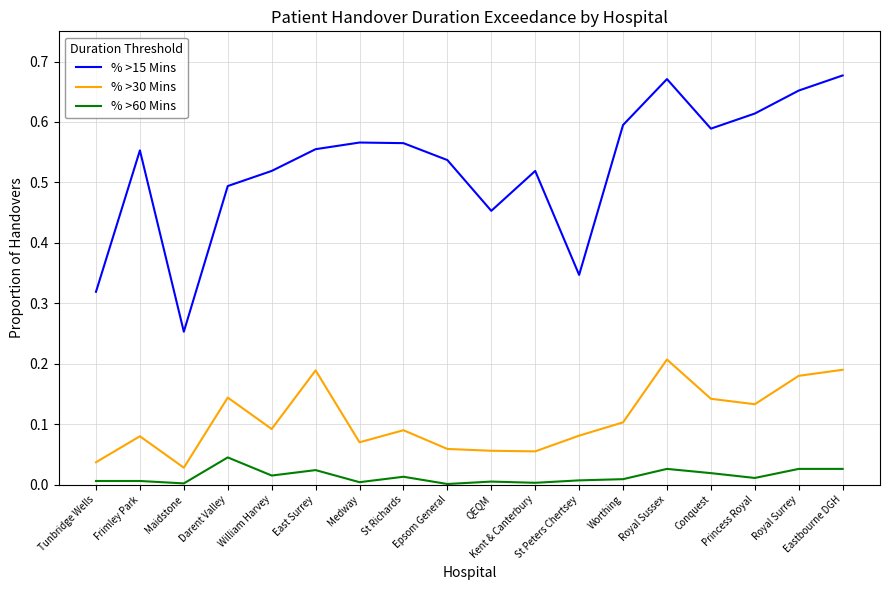

Which series changed the most between East Surrey and Medway?

% >30 Mins